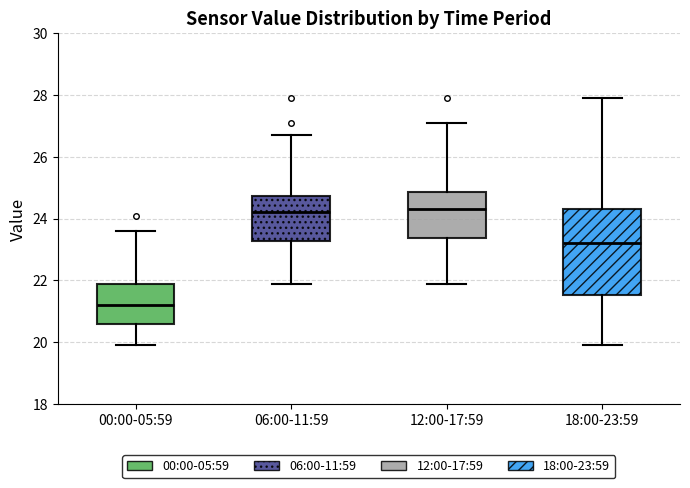

Reading left to right, read every box against the y-axis: the position of its median line, the range the box covers, and the ends of its whiskers. The values are not printed on the chart, so give them approximately, as read against the axis.

00:00-05:59: median 21.2, box 20.6 to 22.0, whiskers 20.0 to 23.6
06:00-11:59: median 24.2, box 23.2 to 24.8, whiskers 22.0 to 26.8
12:00-17:59: median 24.4, box 23.4 to 24.8, whiskers 22.0 to 27.2
18:00-23:59: median 23.2, box 21.6 to 24.4, whiskers 20.0 to 28.0